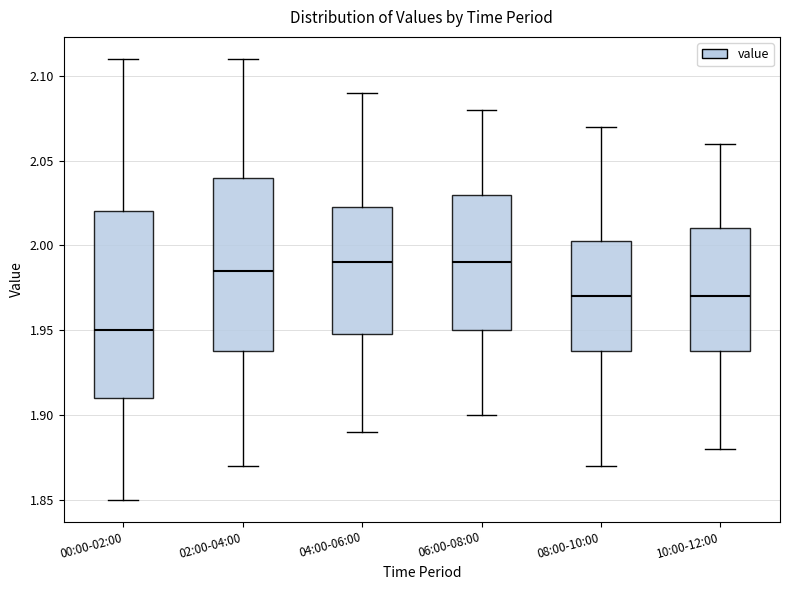

Reading left to right, transcribe this box plot: for each box, give where its median line is, the range the box spans, and where its two whiskers end, as read against the y-axis. The values are not printed on the chart, so give them approximately, as read against the axis.

00:00-02:00: median 1.950, box 1.910 to 2.020, whiskers 1.850 to 2.110
02:00-04:00: median 1.985, box 1.940 to 2.040, whiskers 1.870 to 2.110
04:00-06:00: median 1.990, box 1.950 to 2.025, whiskers 1.890 to 2.090
06:00-08:00: median 1.990, box 1.950 to 2.030, whiskers 1.900 to 2.080
08:00-10:00: median 1.970, box 1.940 to 2.005, whiskers 1.870 to 2.070
10:00-12:00: median 1.970, box 1.940 to 2.010, whiskers 1.880 to 2.060